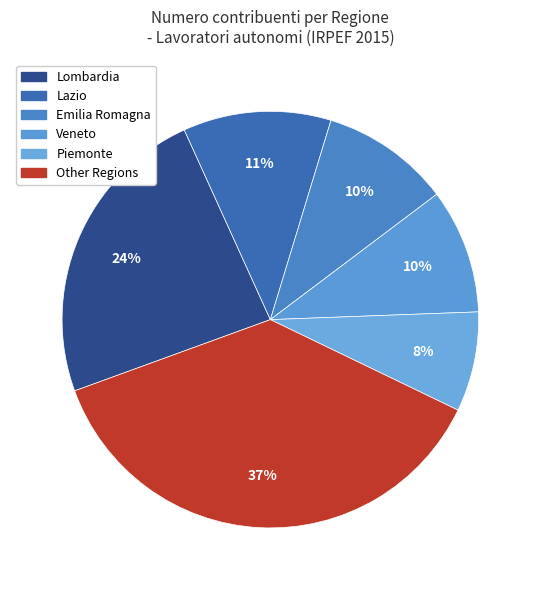

Is there a majority slice in this chart?

No